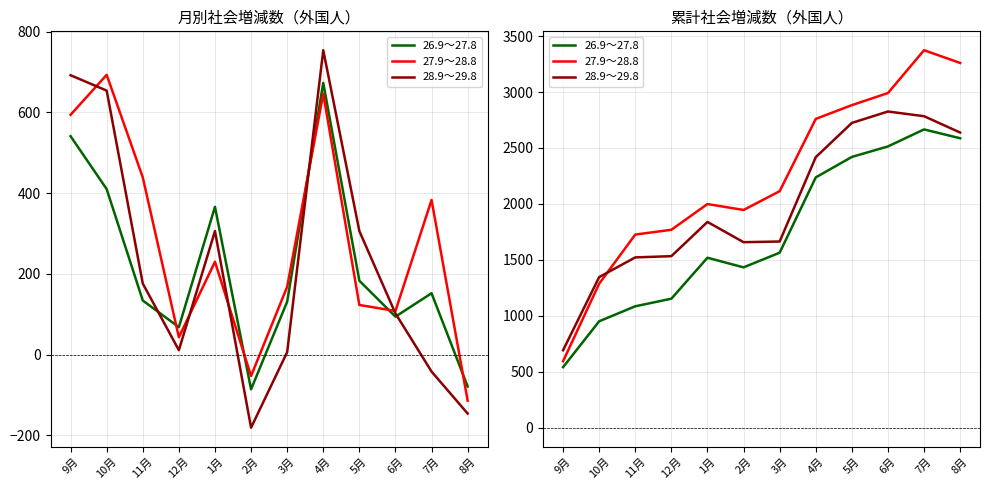

Between 4月 and 9月, which is larger?

4月